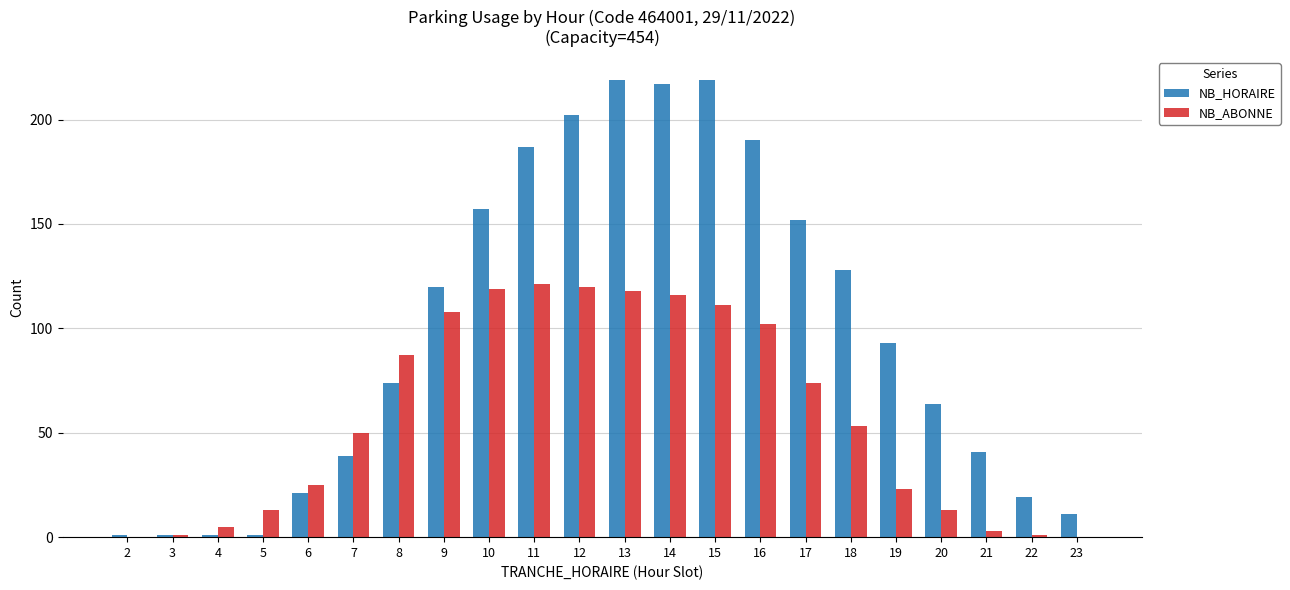

Which series changed the most between 12 and 19?

NB_HORAIRE